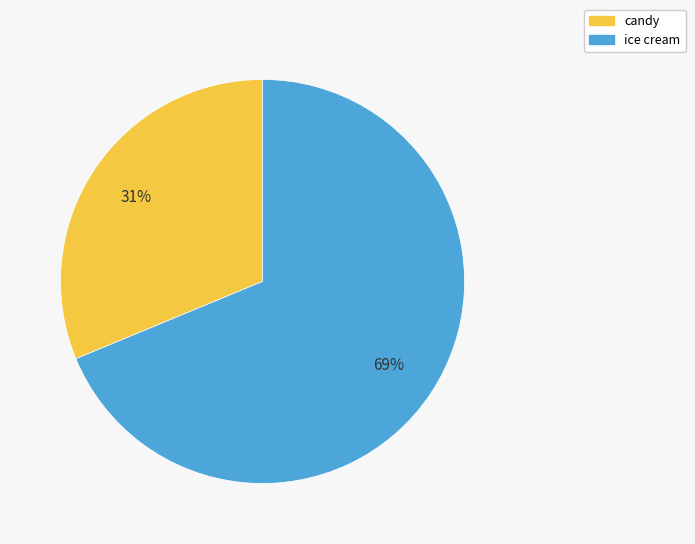

Is the sum of candy and ice cream greater than half?

Yes